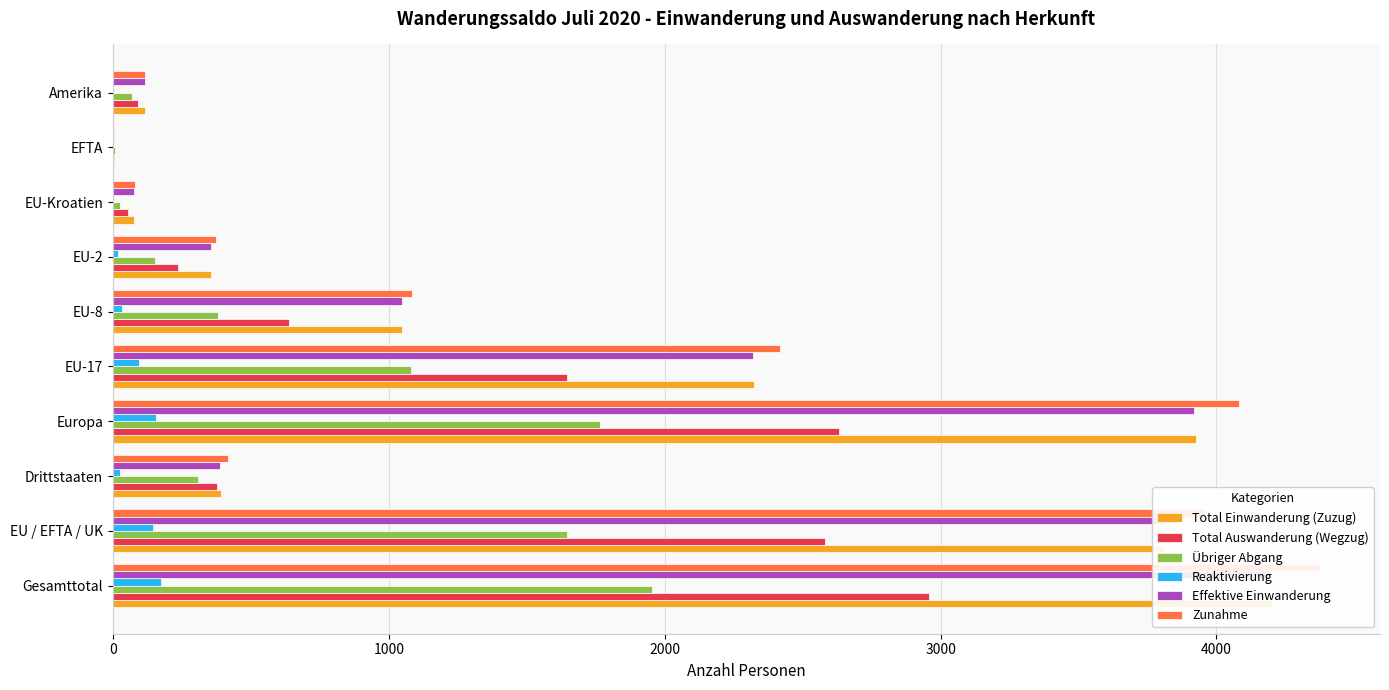

Count the number of categories in the chart.

10